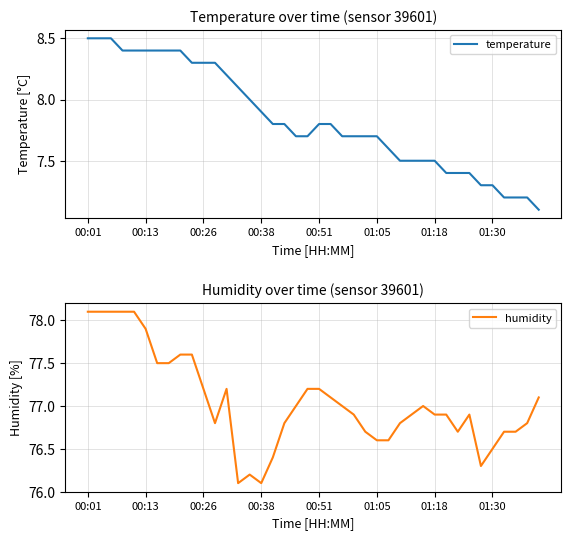

What value does the temperature series have at 01:05?

7.7